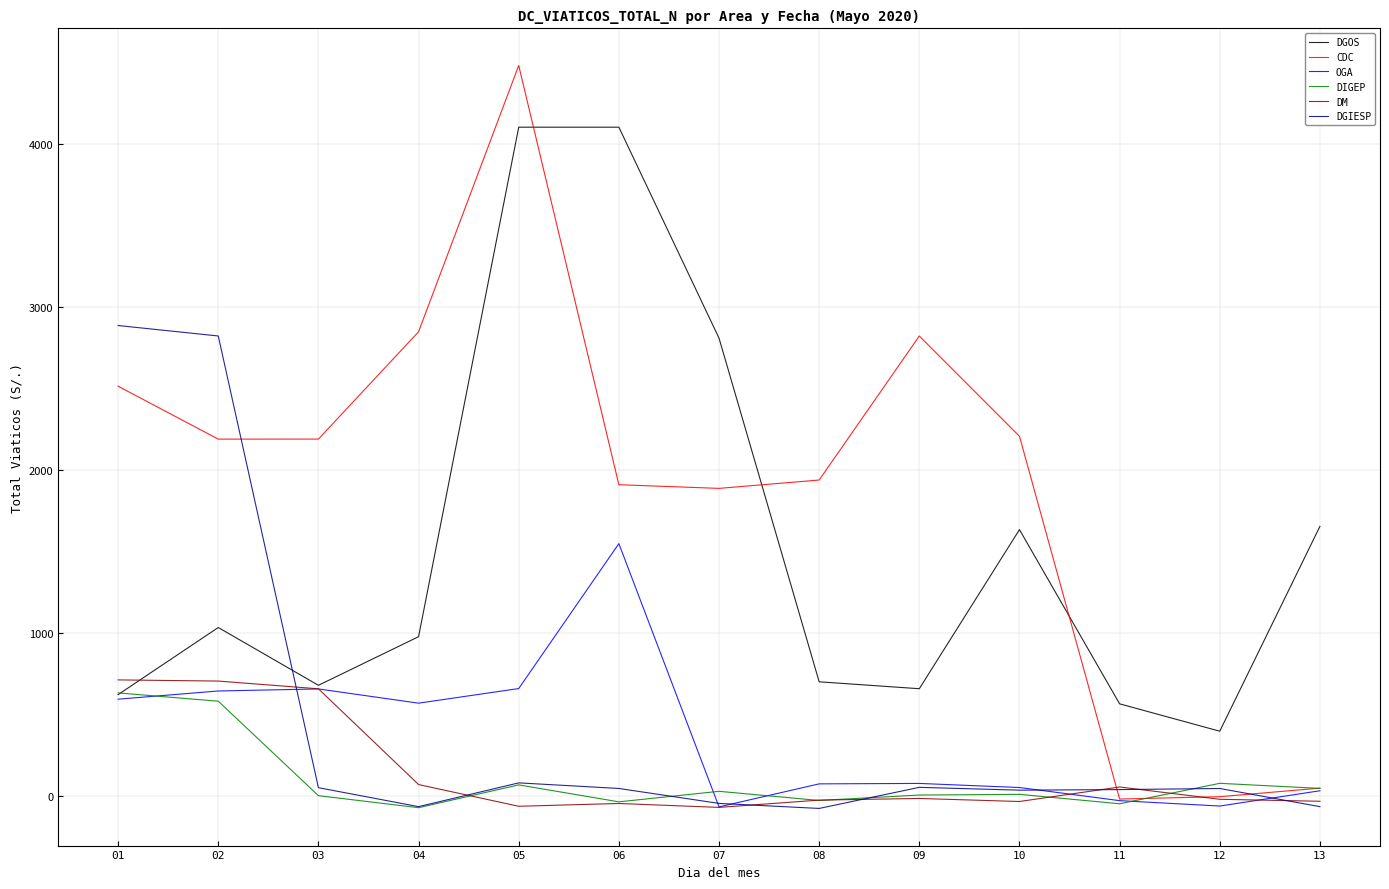

Is this an area chart (filled region under the line)?

No